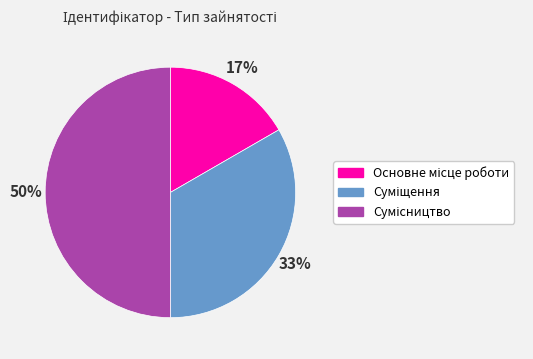

To the nearest percent, what is the average slice percentage?

33%